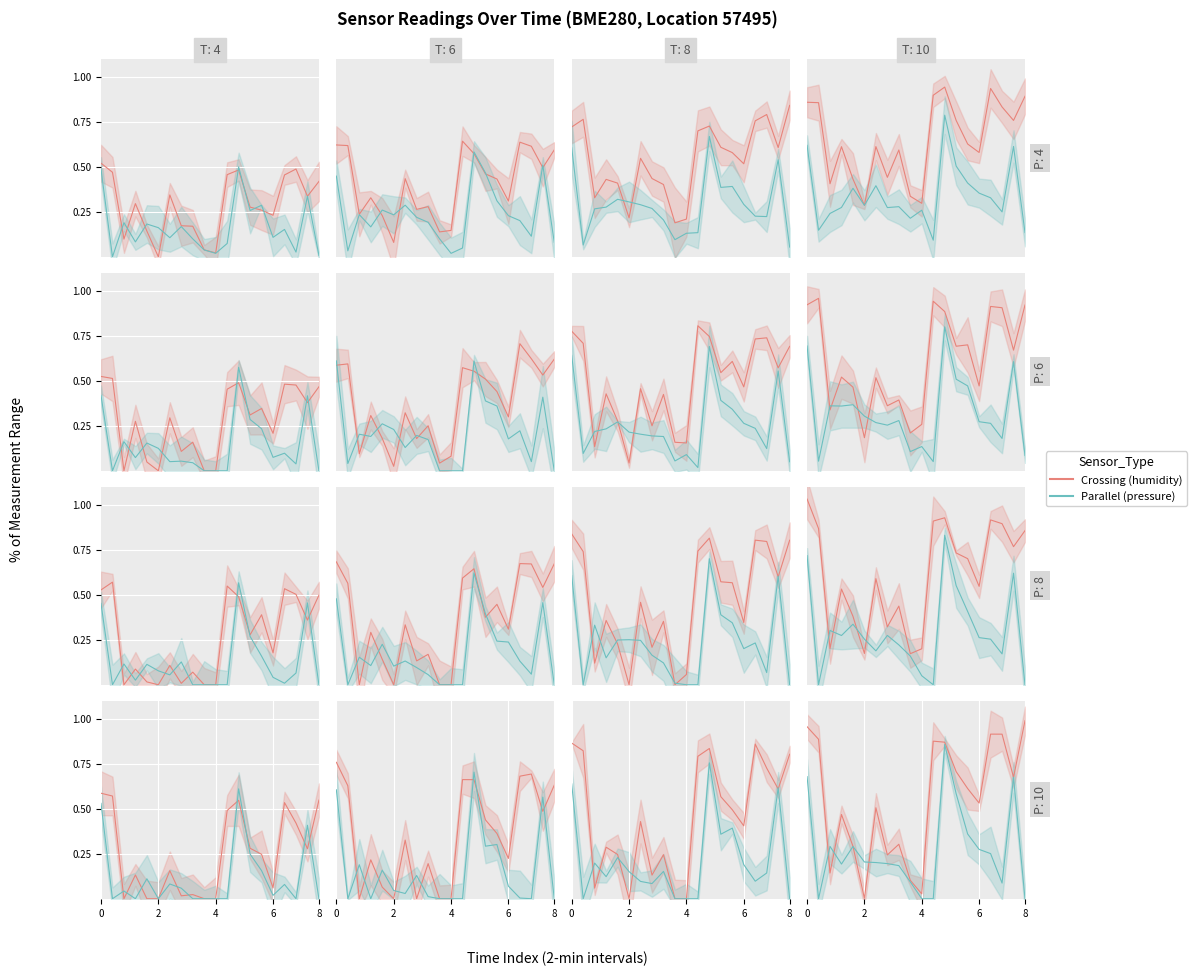

Between which two adjacent categories do Parallel and Crossing first intersect?

2 and 4